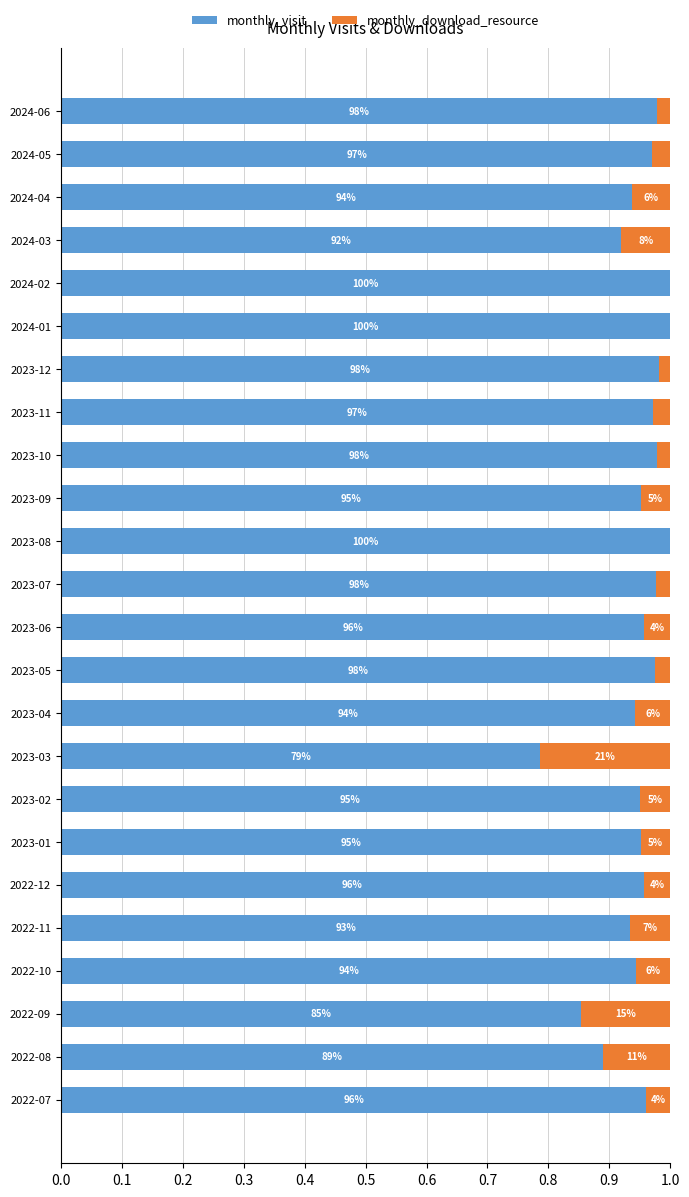

What are all the series names shown in the legend?

monthly_visit, monthly_download_resource